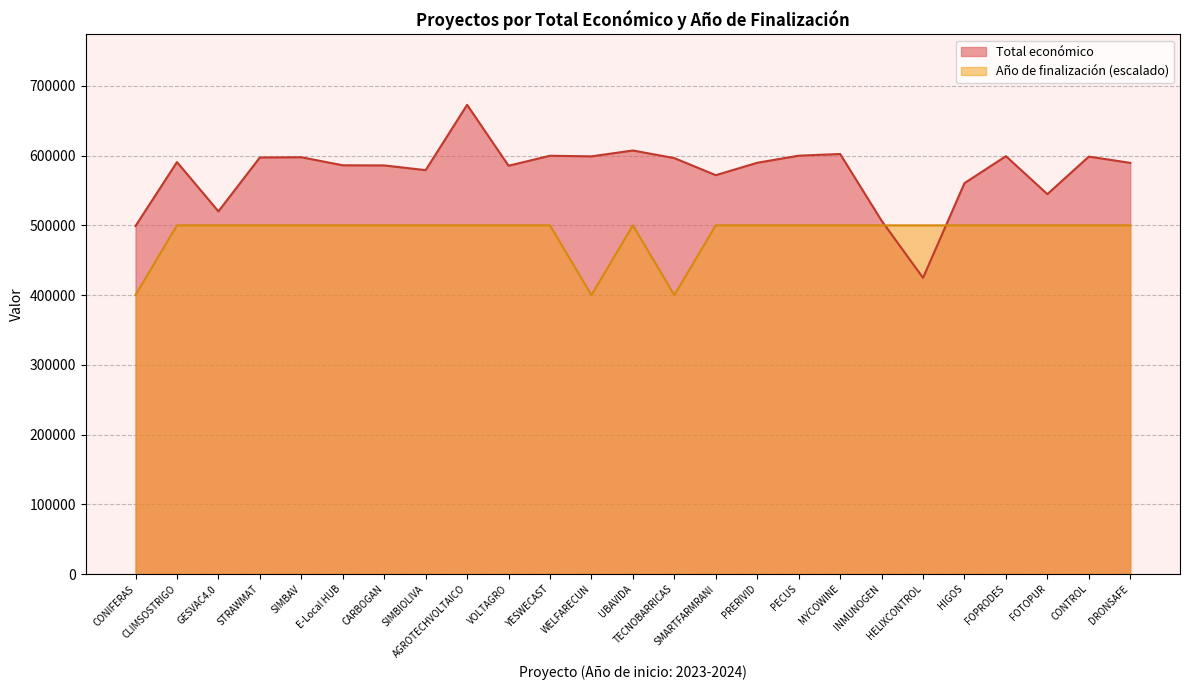

What value does the Total económico series have at GESVAC4.0?

520062.0